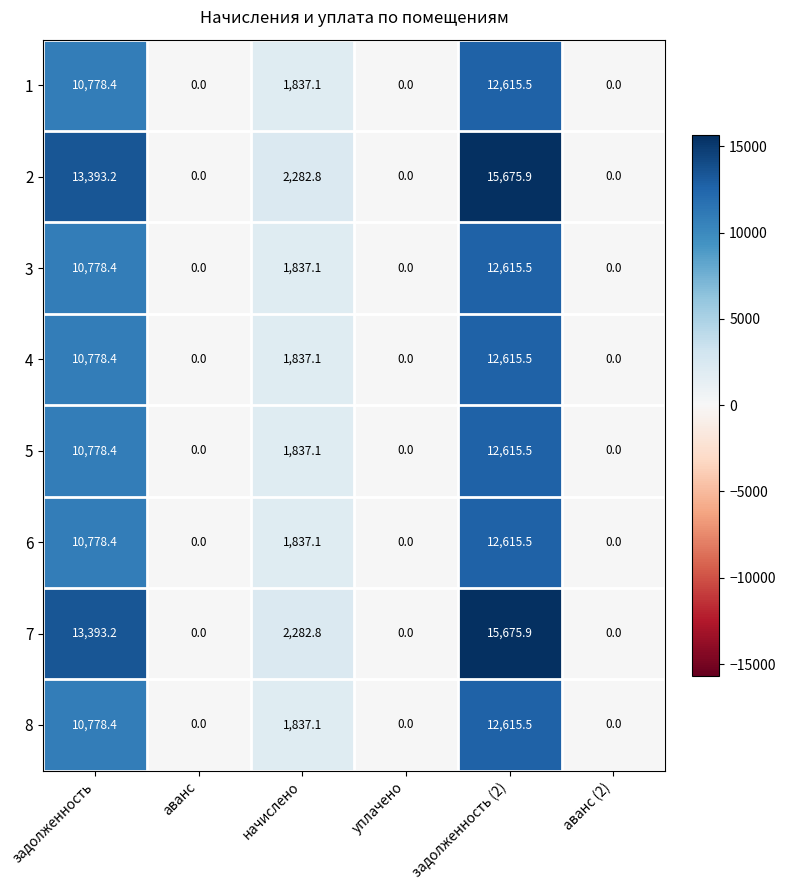

What is the spread (max minus min) of values at задолженность (2)?

3060.4